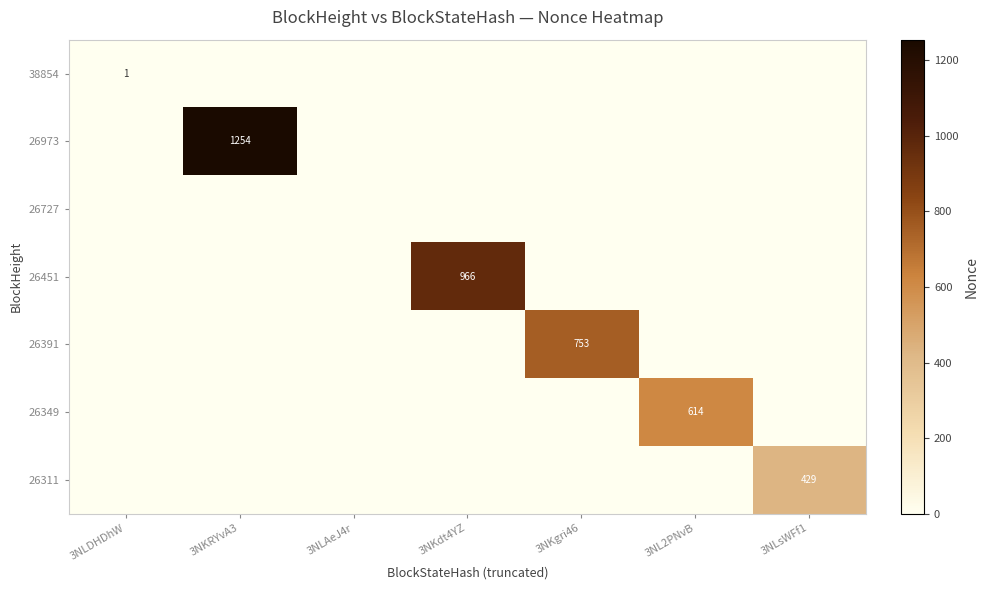

How many distinct data groups are displayed?

7